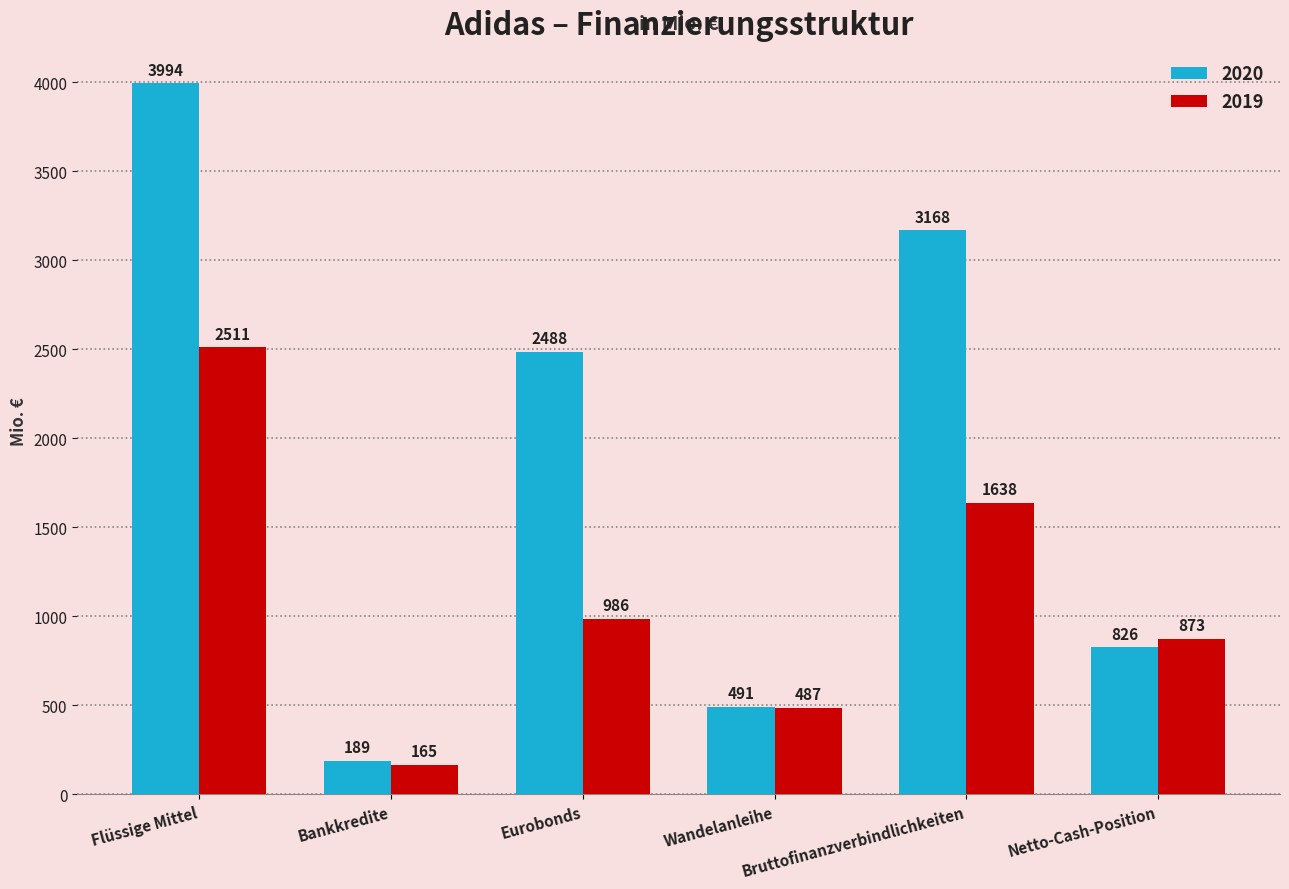

What is the total value across all series at Bankkredite?

354